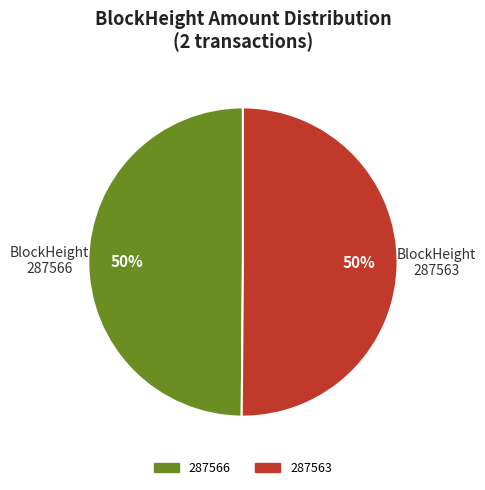

How many slices are in this pie chart?

2